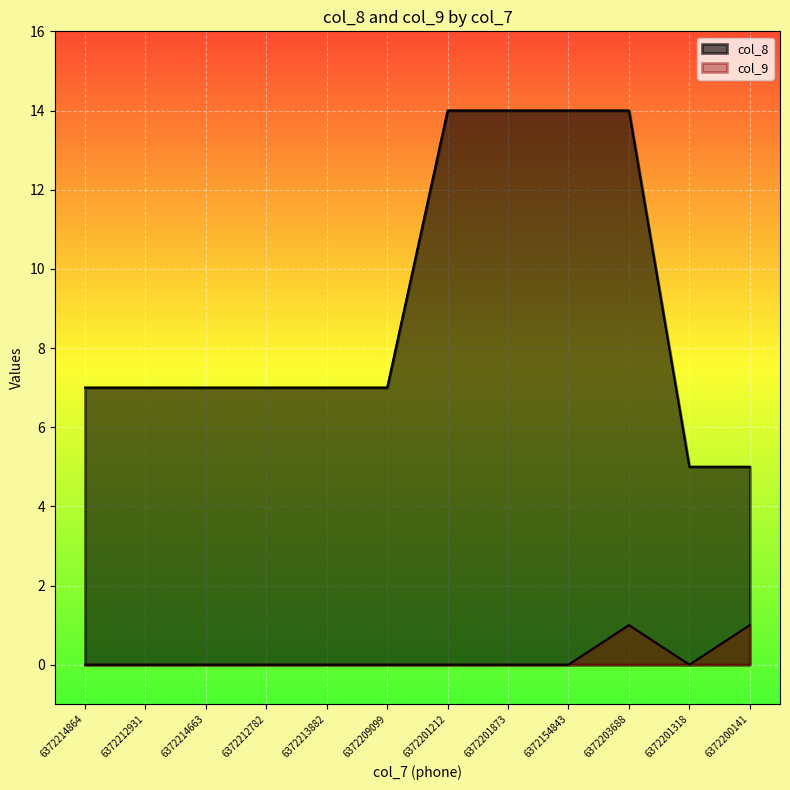

True or false: col_8 and col_9 cross at least once.

False